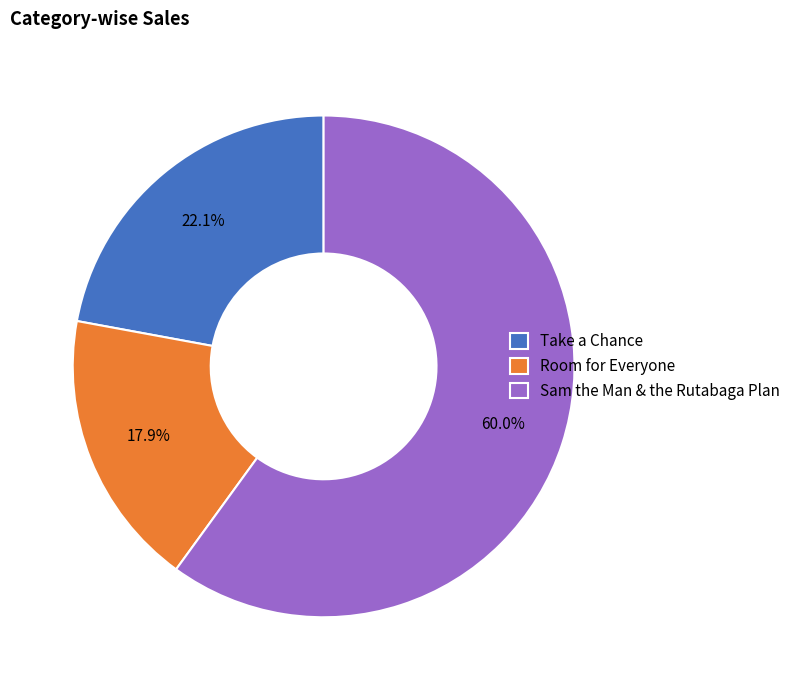

Combined, what portion of the pie is Room for Everyone and Sam the Man & the Rutabaga Plan?

77.9%